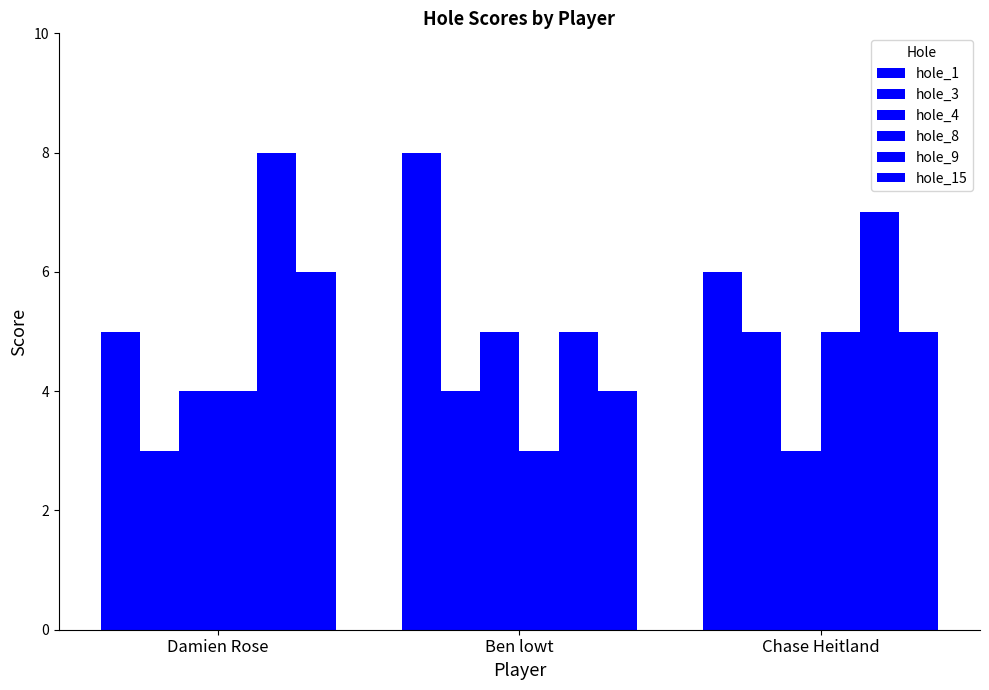

Where does the hole_3 series first go above 4?

Chase Heitland